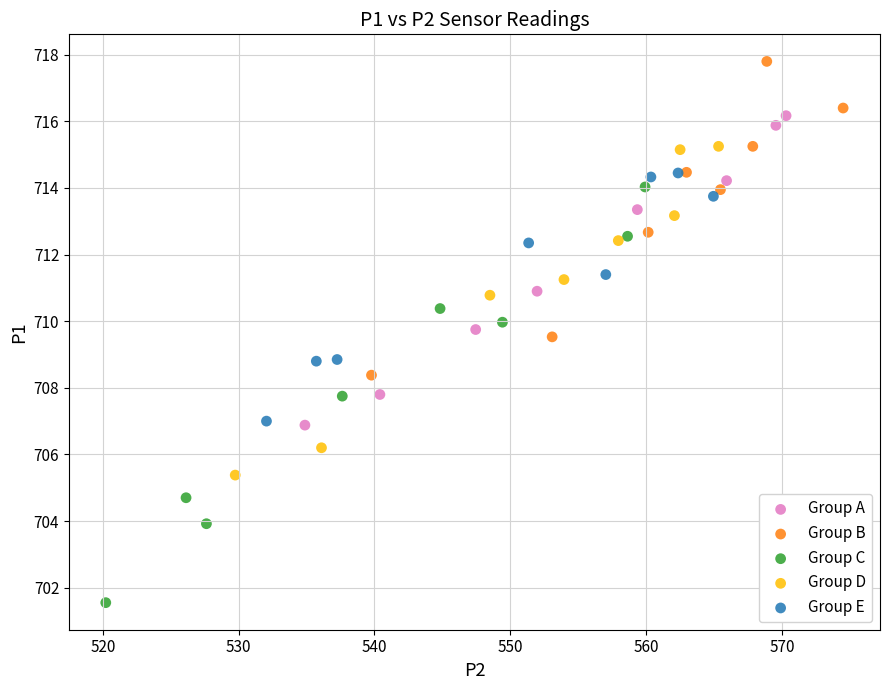

Which series reaches the minimum Y coordinate?

Group C